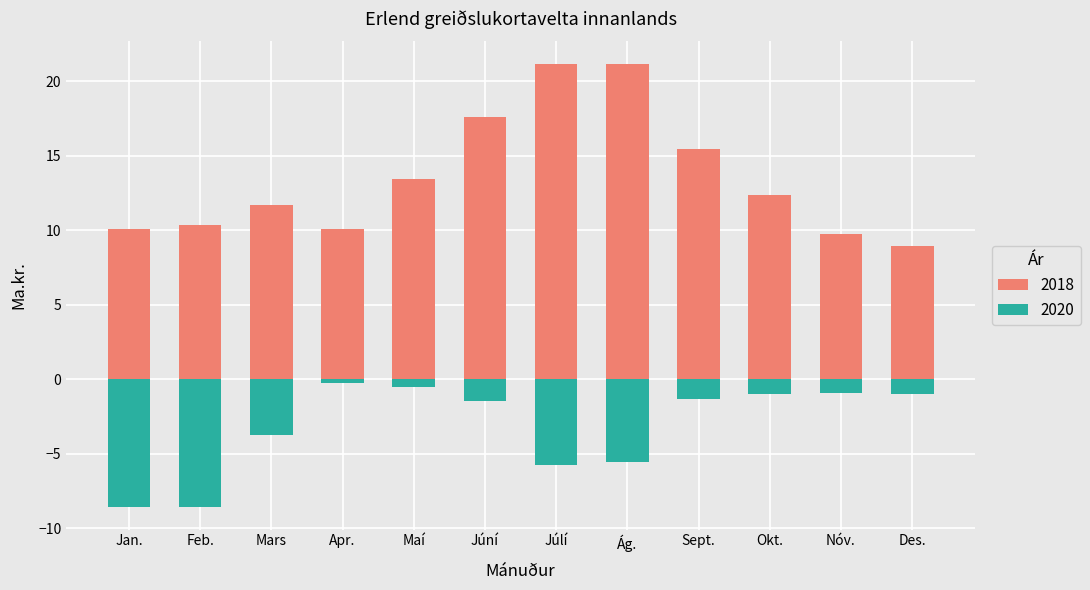

Which series has the largest total across all categories?

2018